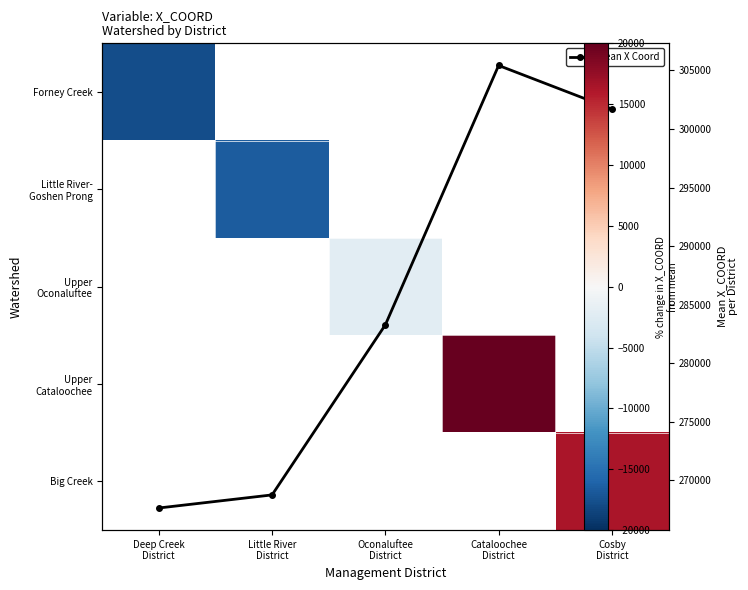

List the series in order of their peak value, lowest first.

Forney Creek, Little River- Goshen Prong, Upper Oconaluftee, Upper Cataloochee, Big Creek, Mean X Coord